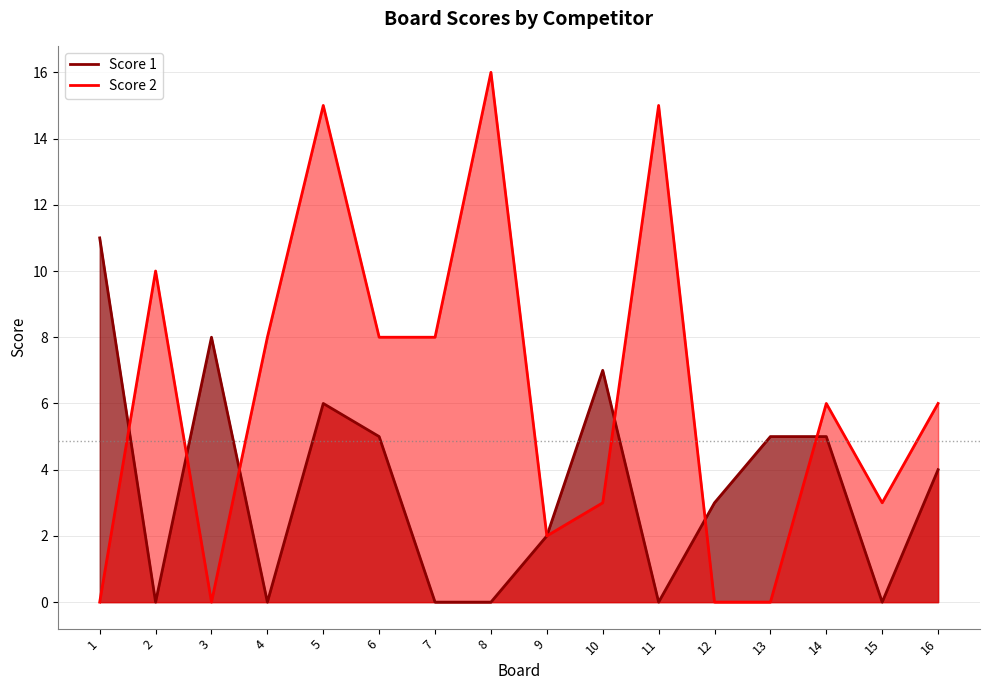

Count the number of data series in this chart.

2